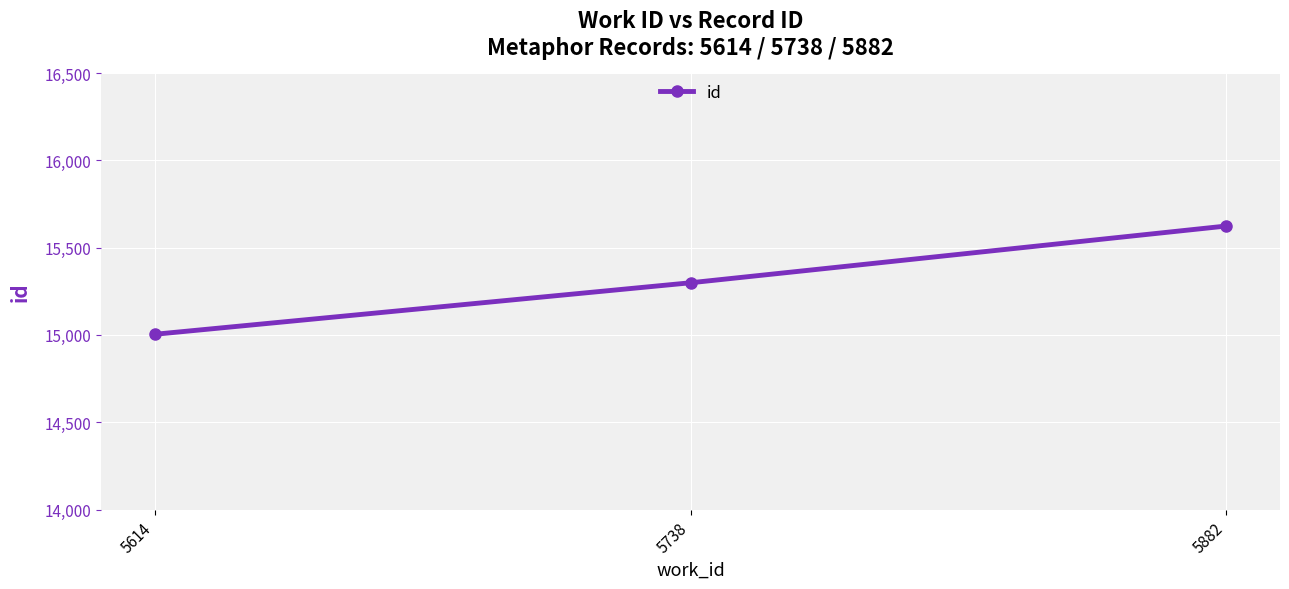

Rank the categories by value from lowest to highest.

5614, 5738, 5882